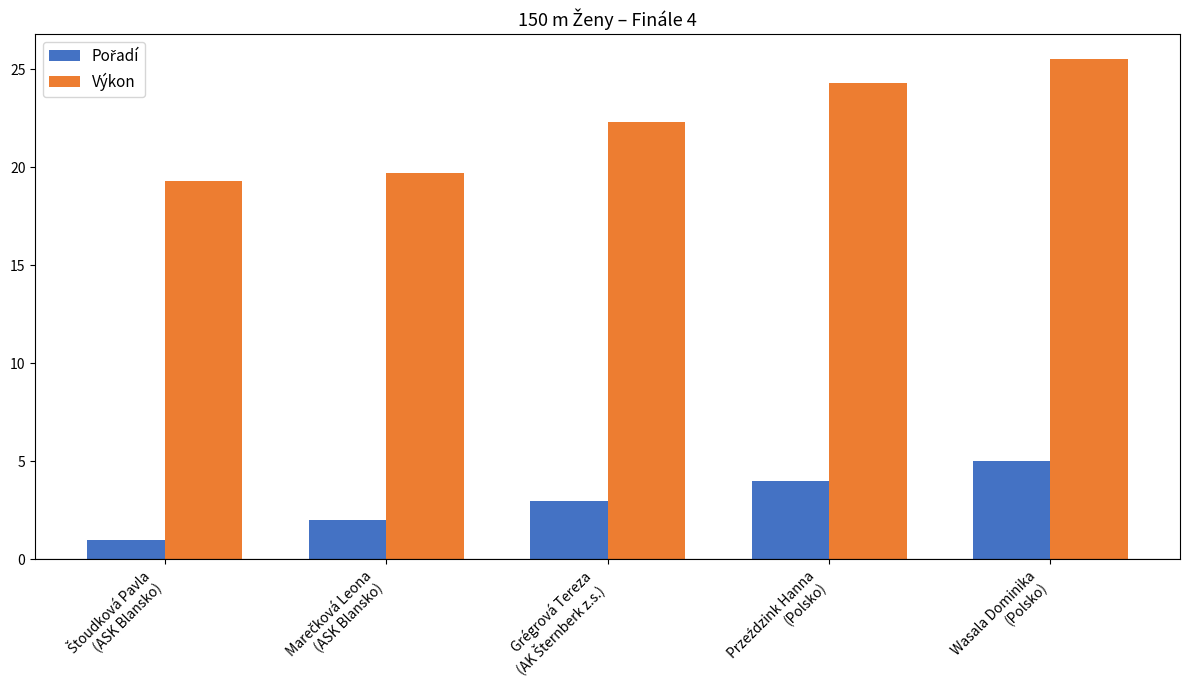

Which series has the widest spread of values?

Výkon